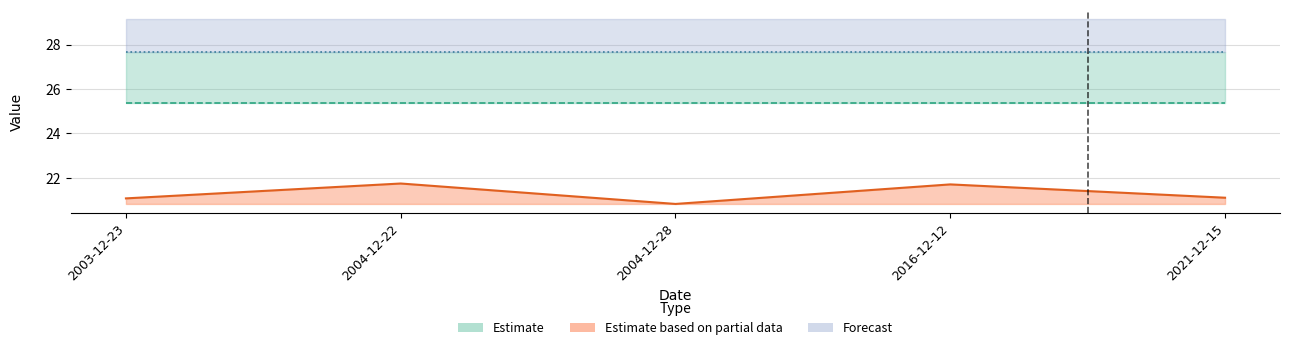

At which label is q1 line closest to 25?

2003-12-23